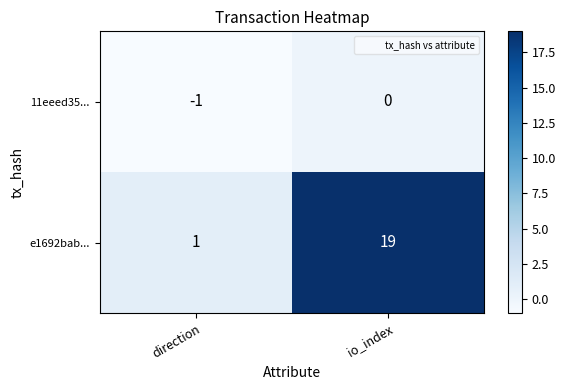

The e1692bab... series shows 1 at direction. True or false?

True